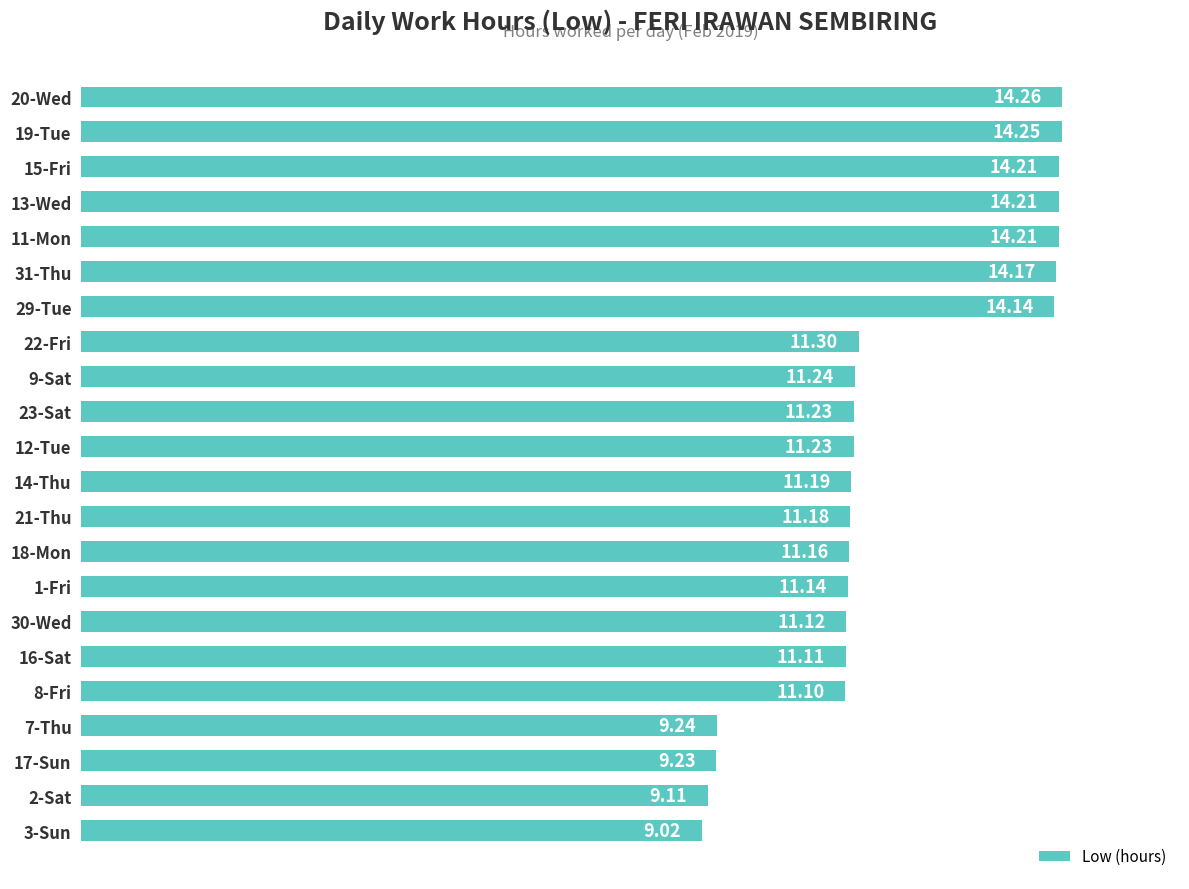

What is the change in value from 12-Tue to 7-Thu?

-2.0